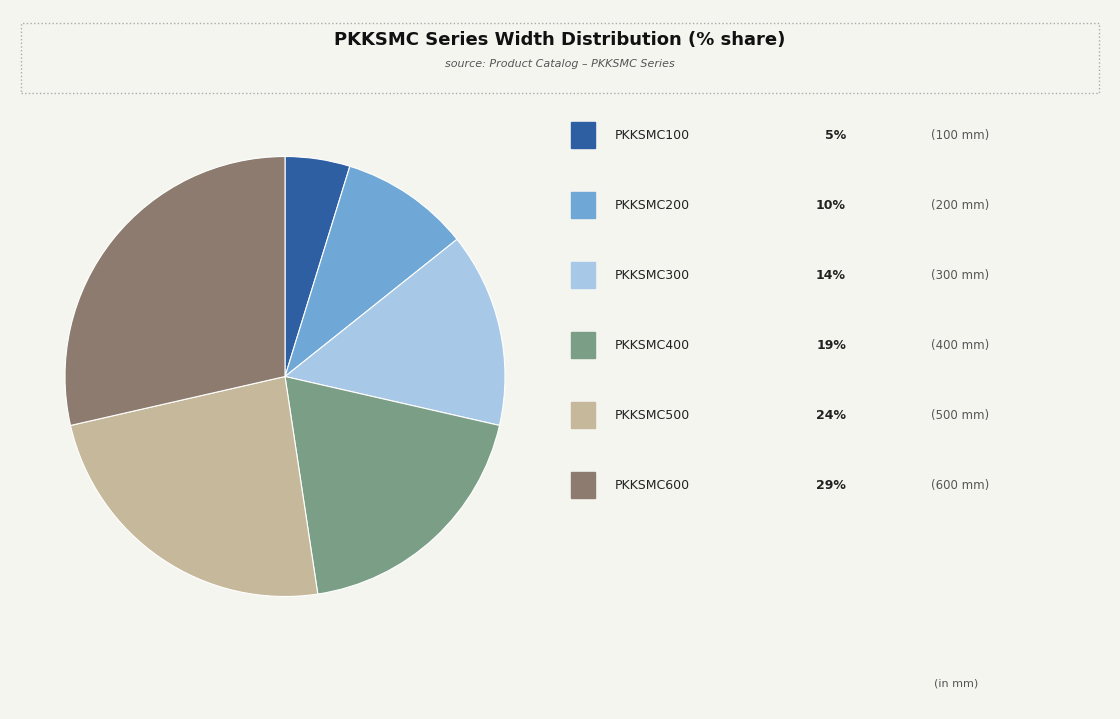

Is there any slice that represents more than half of the pie?

No